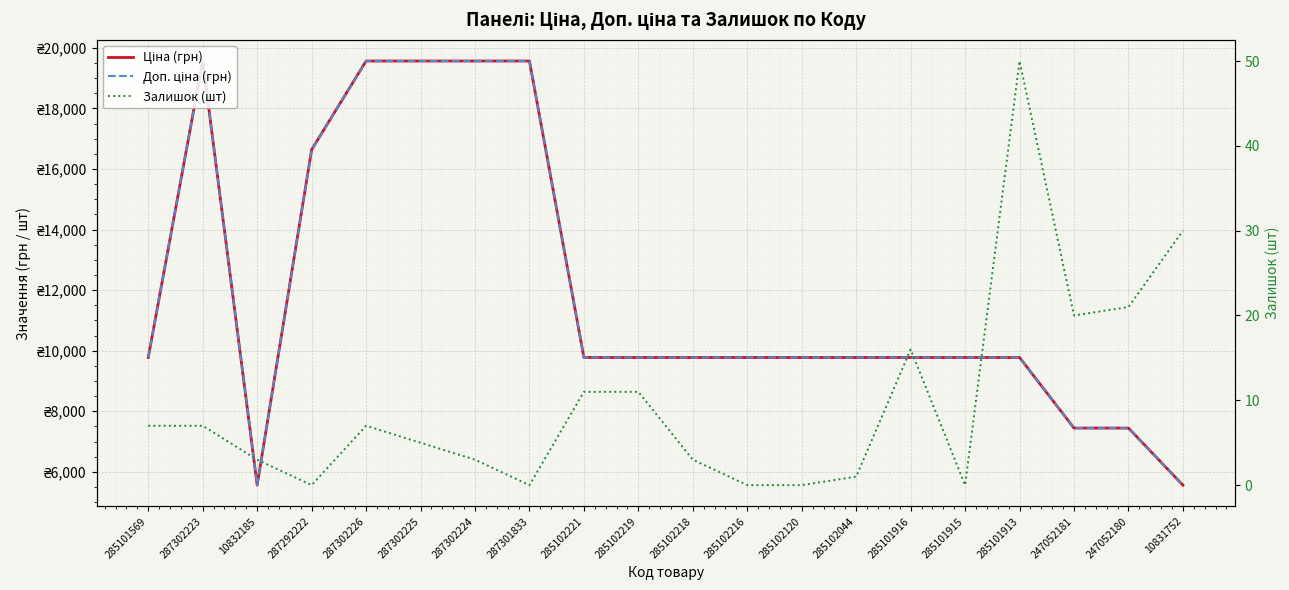

Which category has the lowest value in the Доп. ціна (грн) series?

10832185